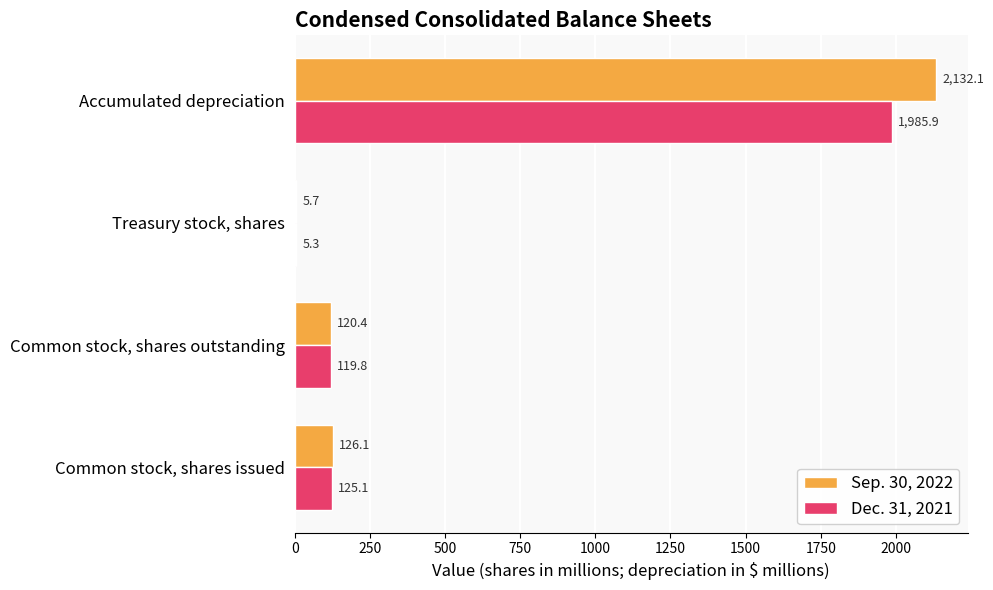

What are all the series names shown in the legend?

Sep. 30, 2022, Dec. 31, 2021